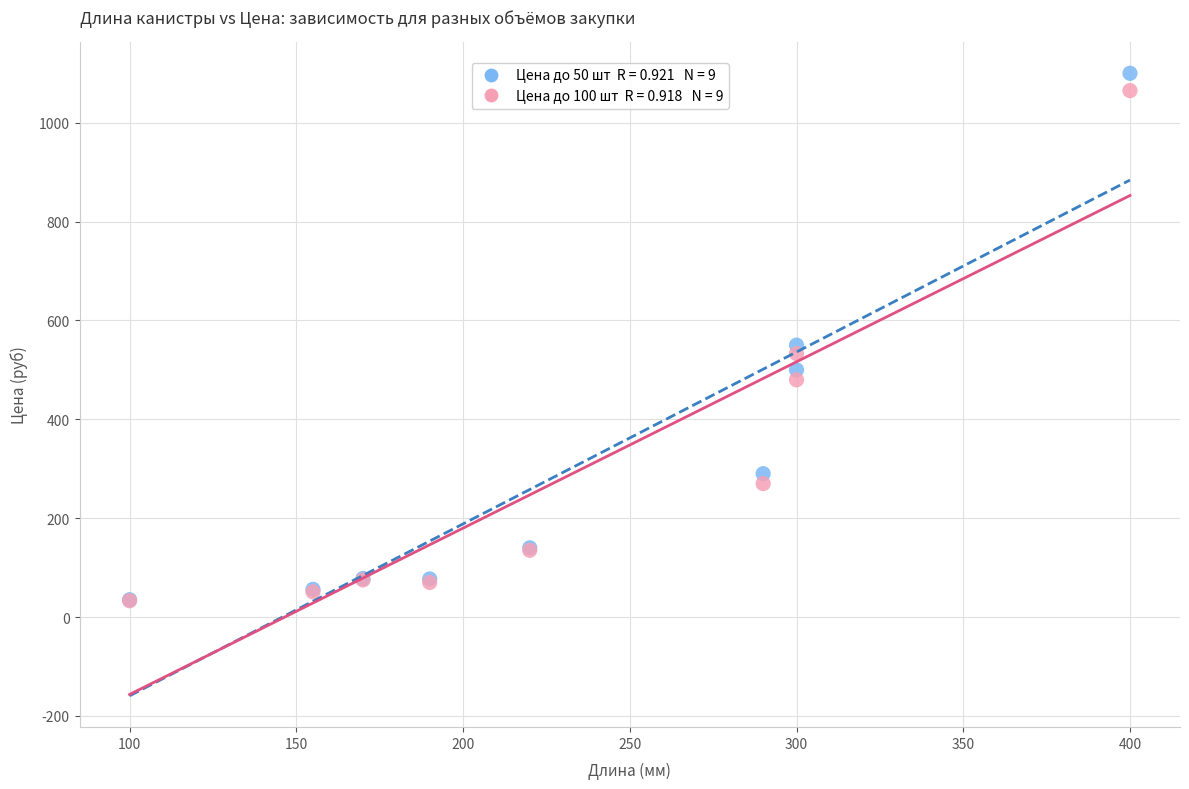

Across all series, what Y value is closest to 566?

550